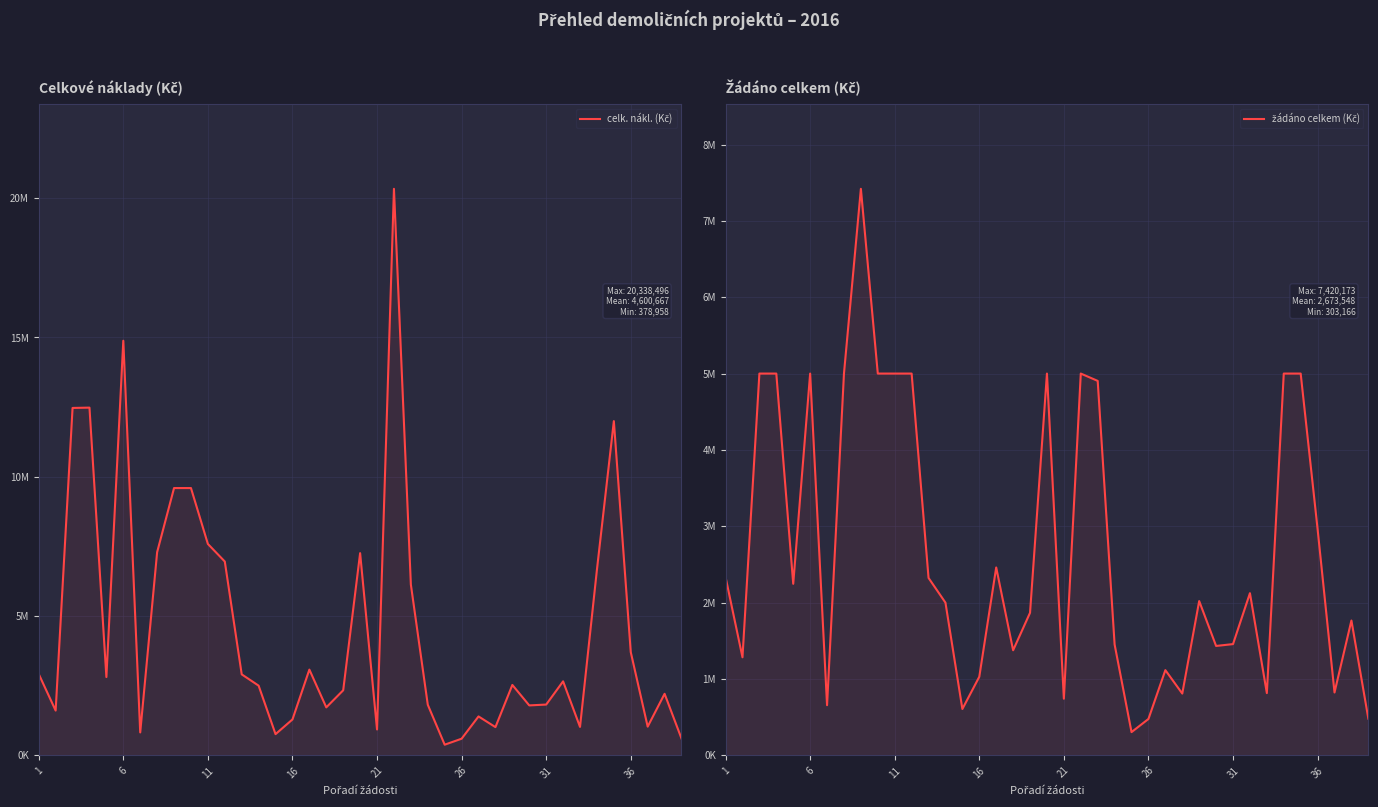

Which series has the largest range (max minus min)?

celk. nákl. (Kč)